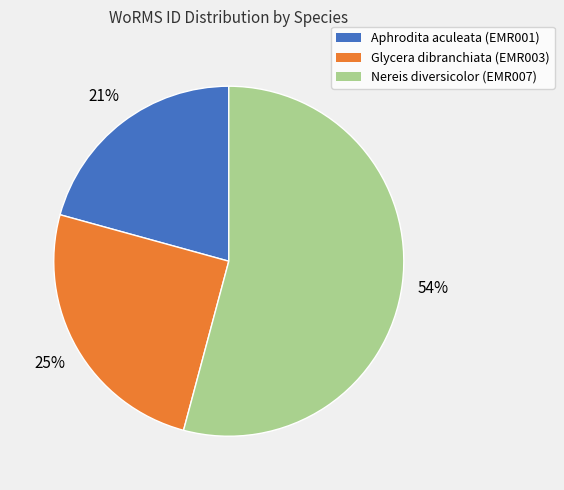

Is there any slice that represents more than half of the pie?

Yes